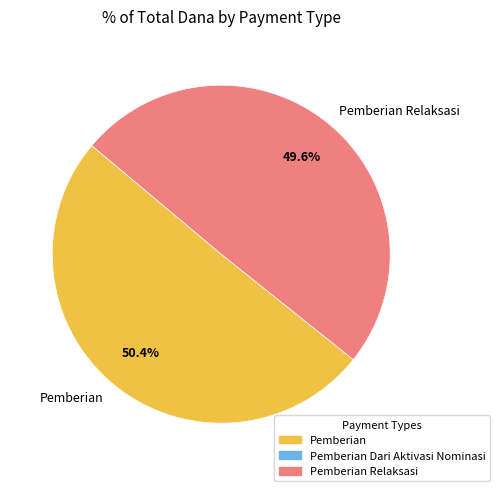

Rank the categories by value from highest to lowest.

Pemberian, Pemberian Relaksasi